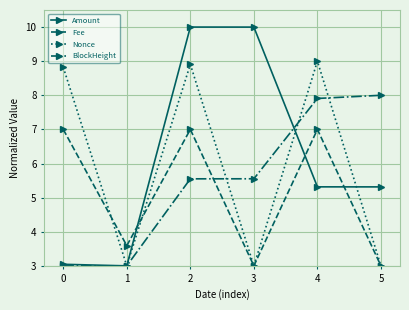

Does the chart have visible grid lines?

Yes